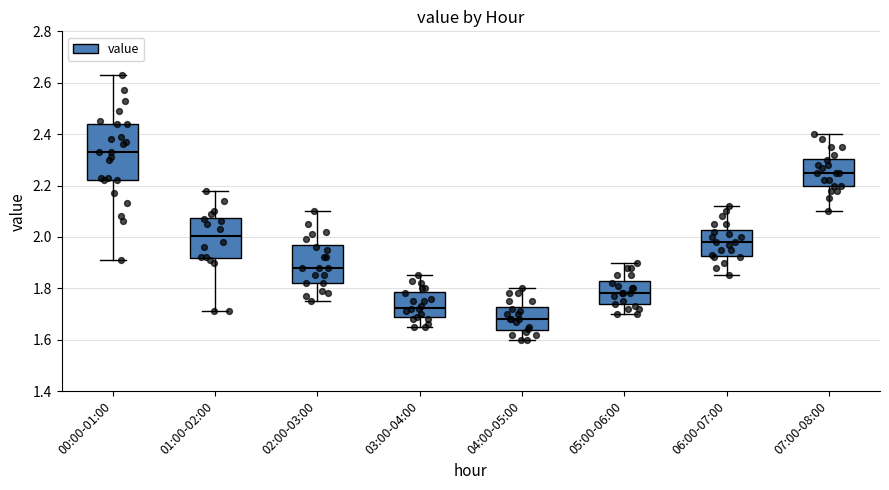

Which box's median line is the highest?

00:00-01:00